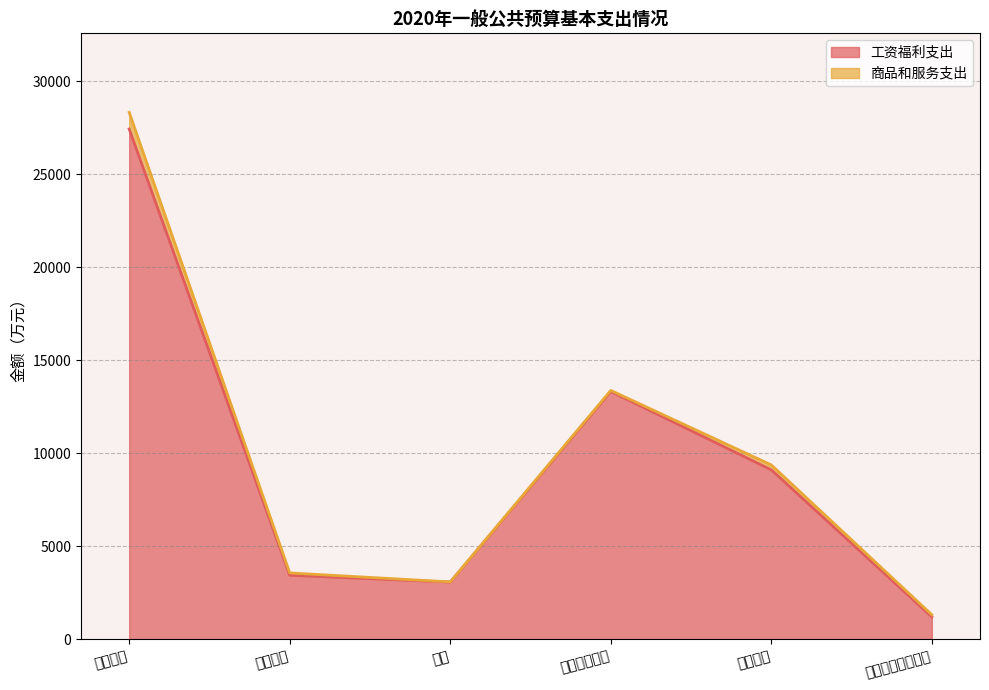

Which label corresponds to the largest value in the chart?

基本工资